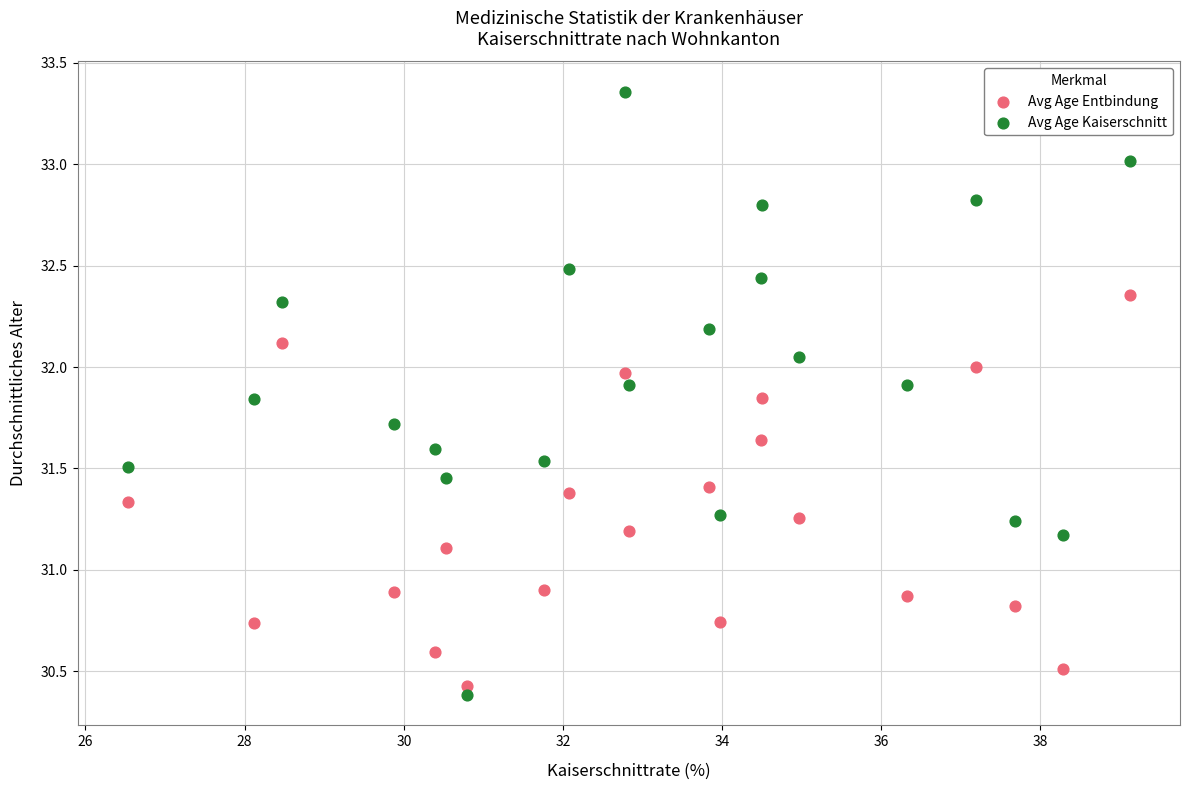

Which series reaches the minimum Y coordinate?

Avg Age Kaiserschnitt